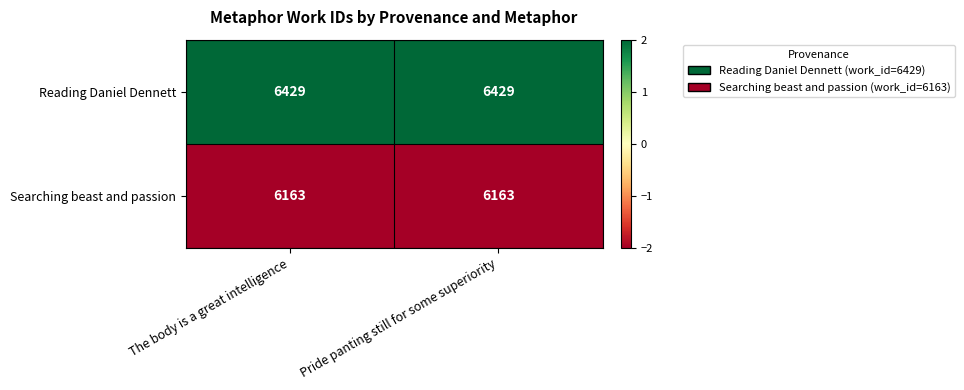

What is the spread (max minus min) of values at The body is a great intelligence?

266